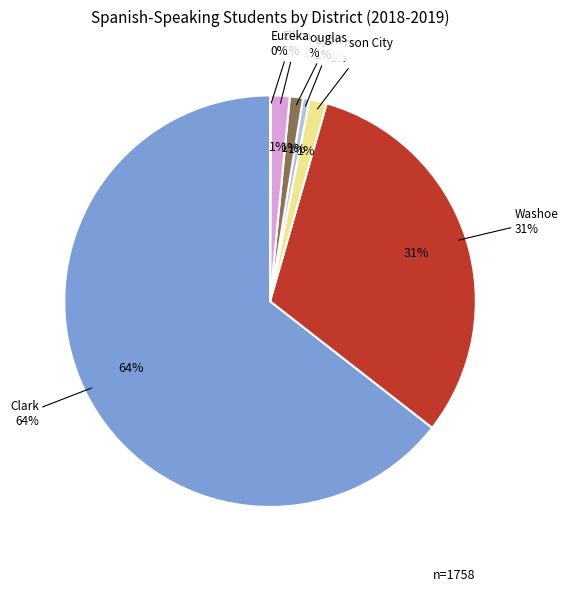

Approximately how many times larger is the value at Douglas compared to Lyon?

2.0